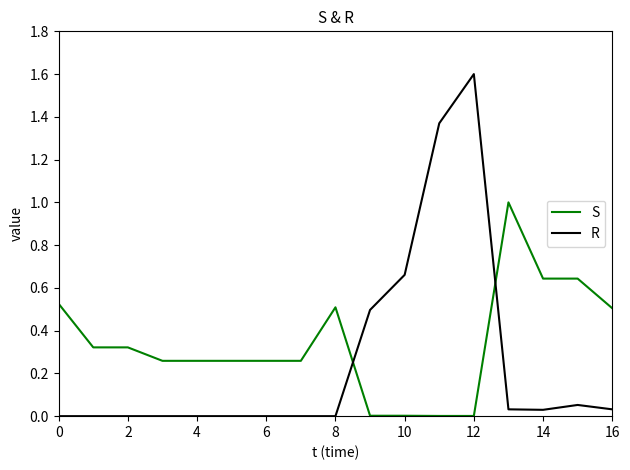

After their last crossing, which series has the higher values: R or S?

S